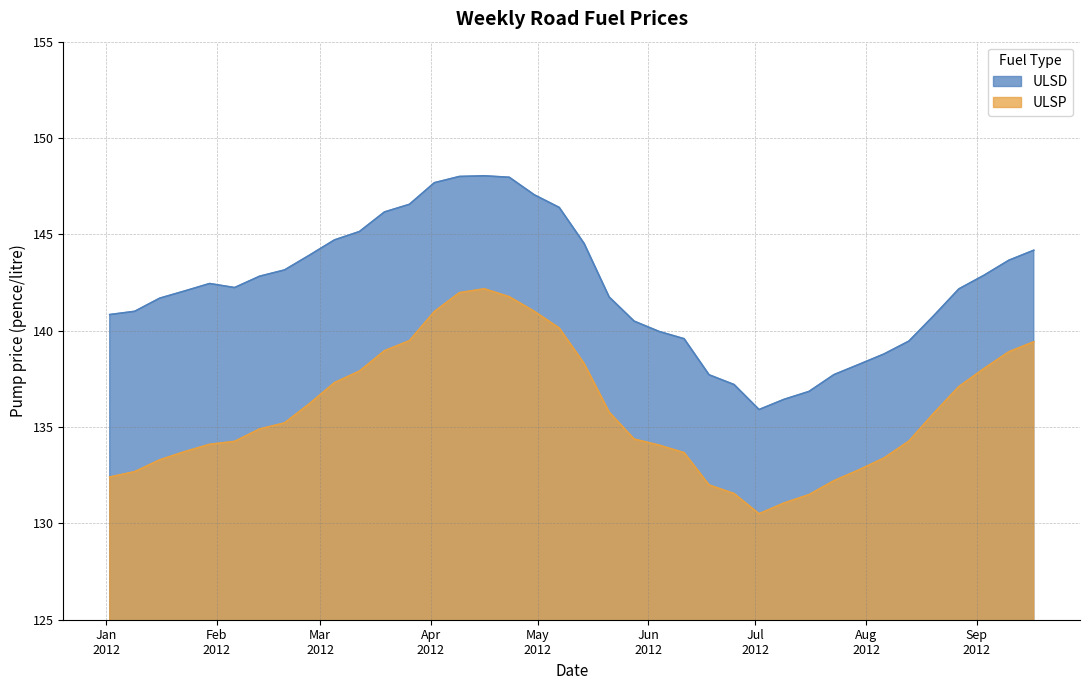

What is the greatest value displayed?

148.0